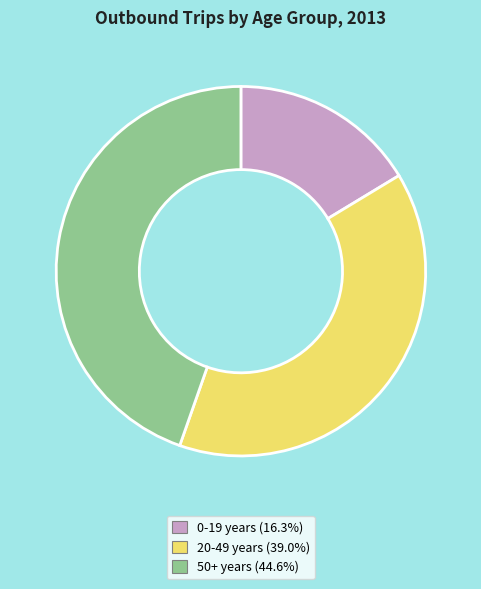

Is there a majority slice in this chart?

No